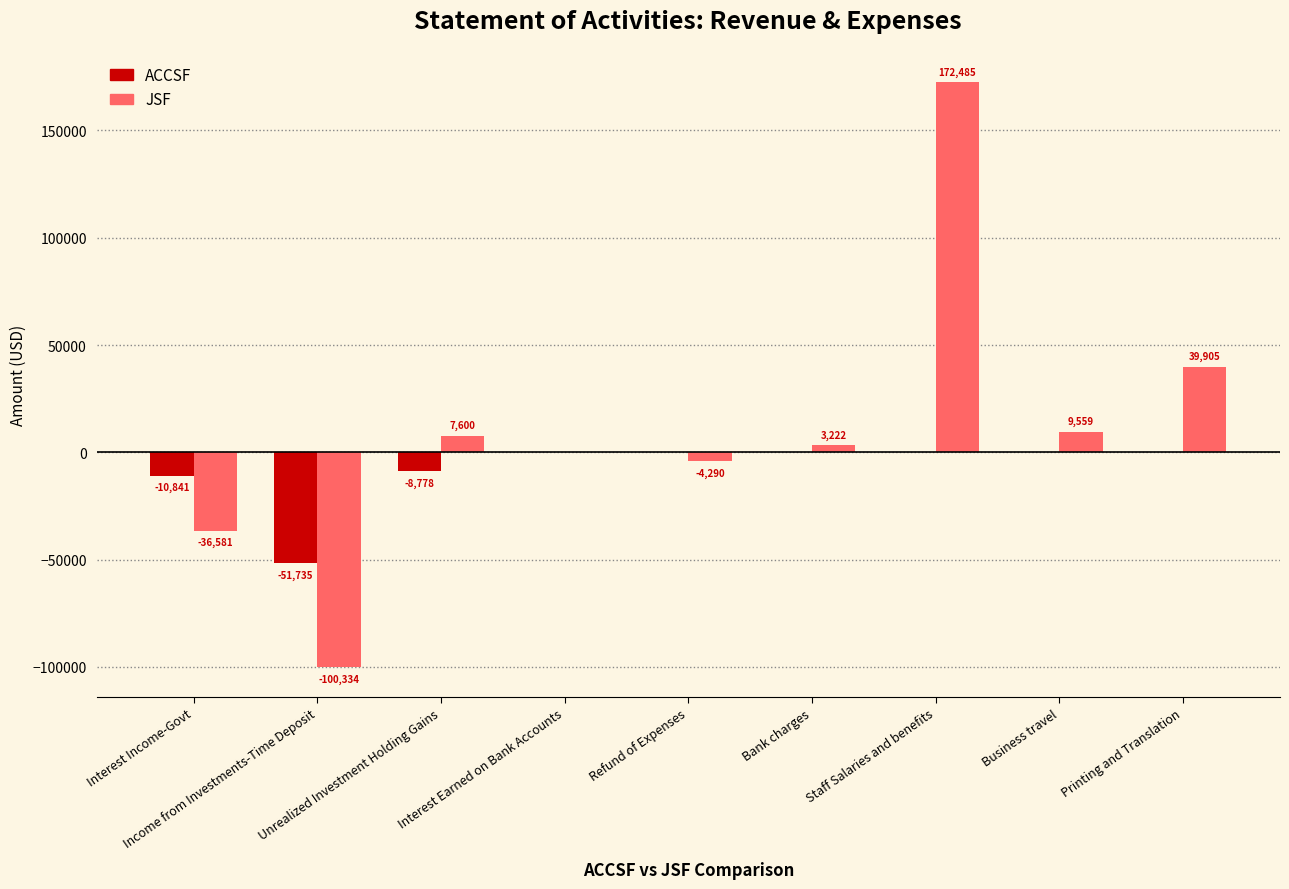

What is the sum of all JSF values?

91464.0